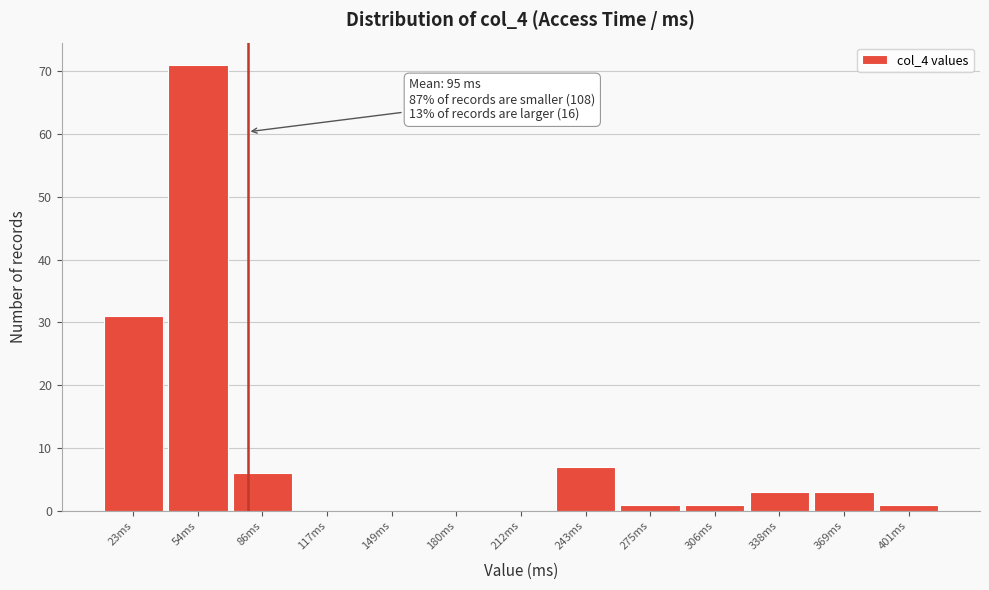

Reading left to right, transcribe all the data shown in this chart.

23ms=31	54ms=71	86ms=6	117ms=0	149ms=0	180ms=0	212ms=0	243ms=7	275ms=1	306ms=1	338ms=3	369ms=3	401ms=1